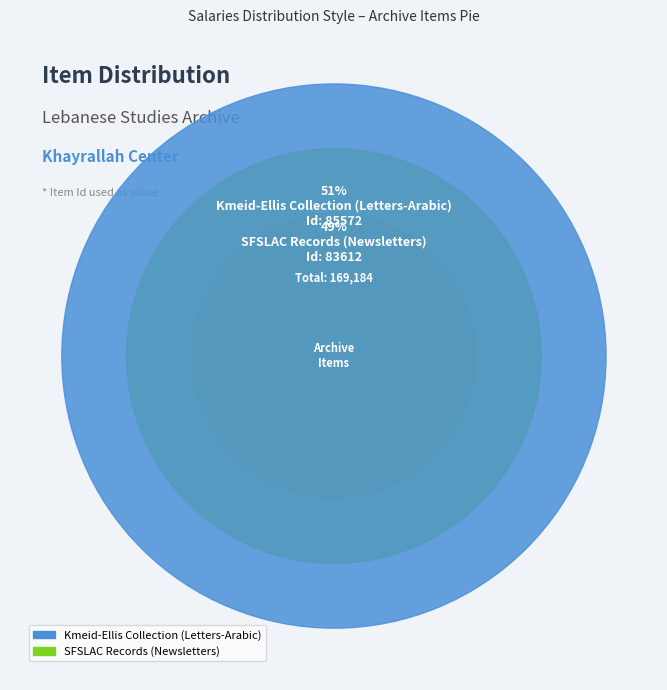

To the nearest percent, what is the average slice percentage?

50%